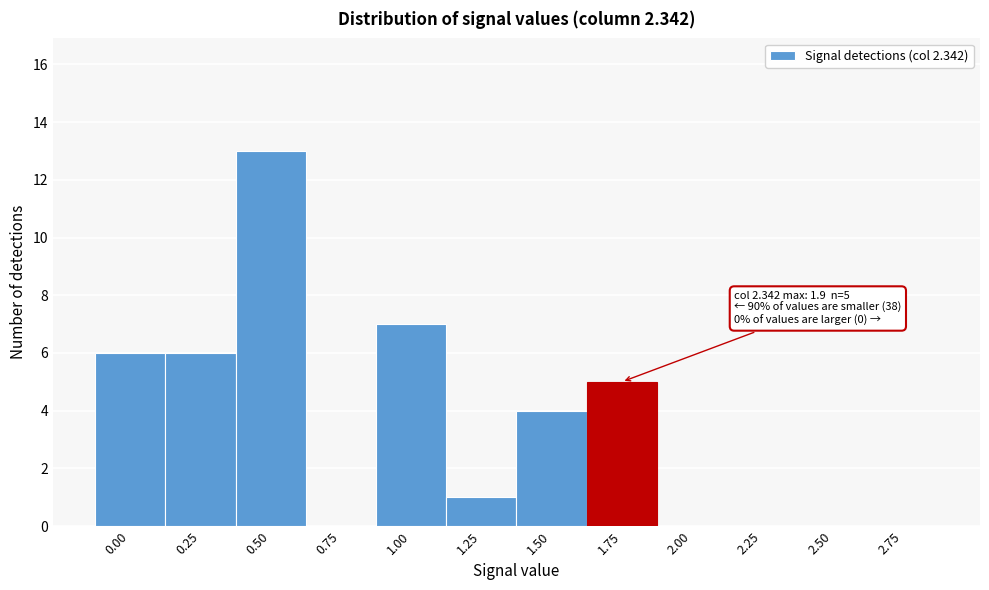

Reading left to right, what are all the values shown in this chart?

0.00=6	0.25=6	0.50=13	0.75=0	1.00=7	1.25=1	1.50=4	1.75=5	2.00=0	2.25=0	2.50=0	2.75=0